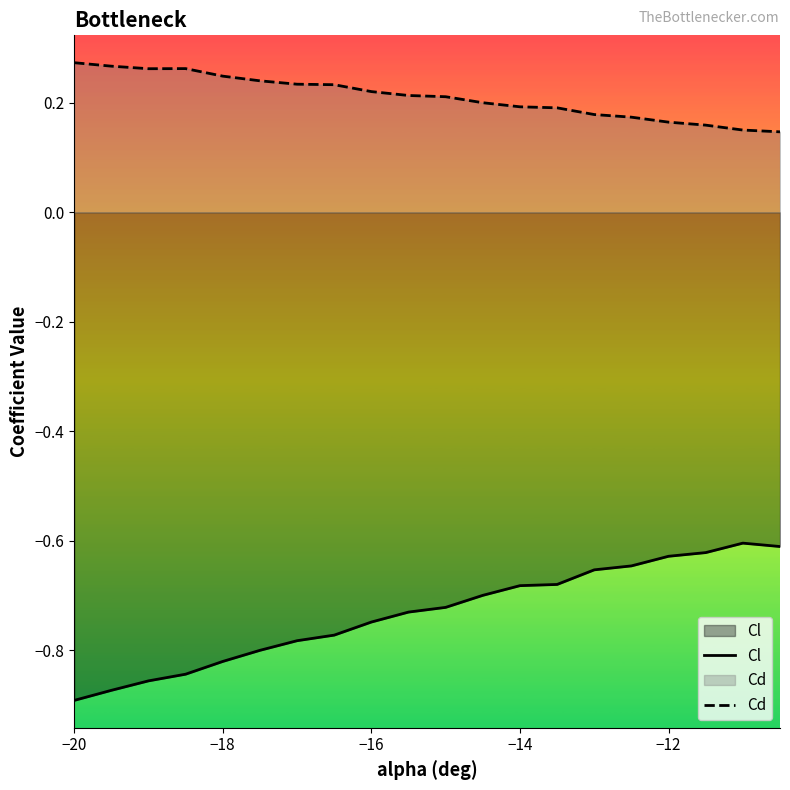

How many lines are shown in the chart?

2